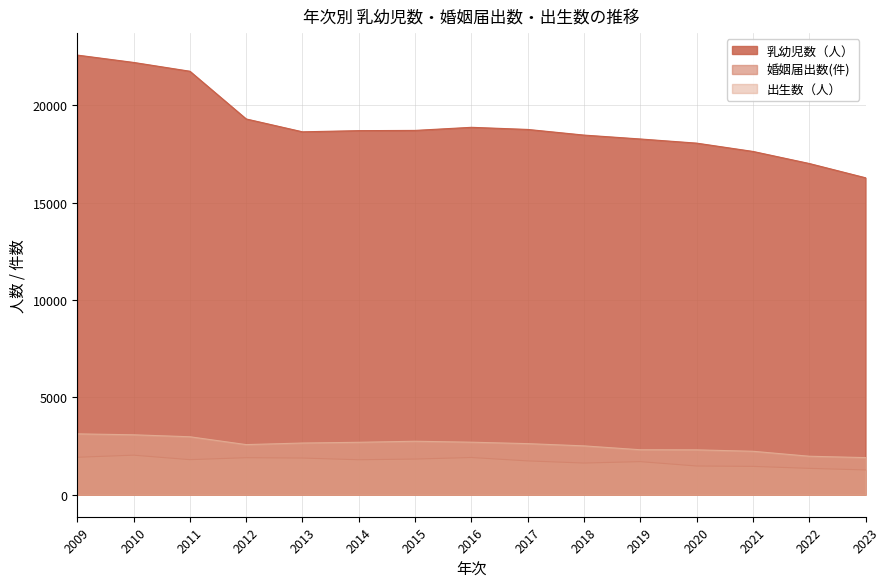

At how many categories does at least one series exceed 10960?

15